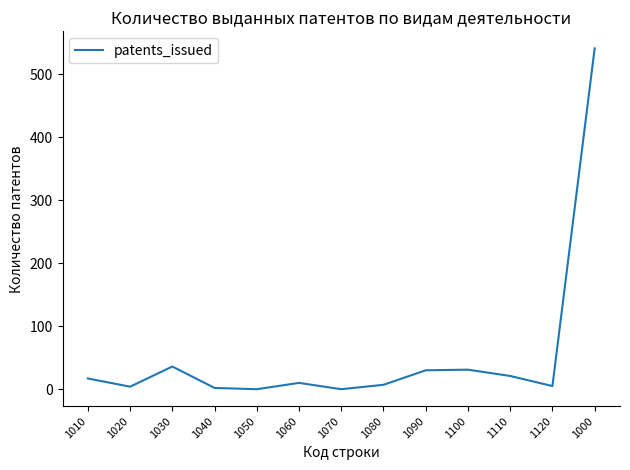

What is the average value?

54